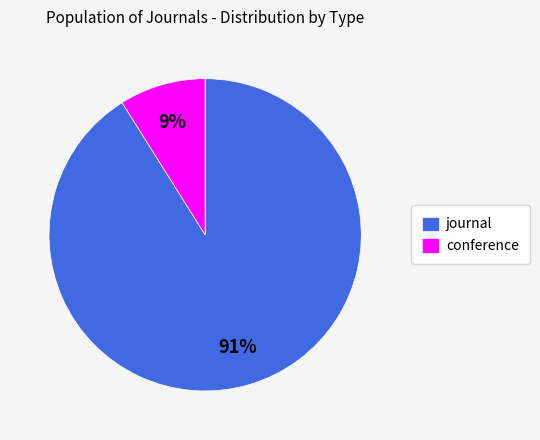

Rank the categories by value from highest to lowest.

journal, conference